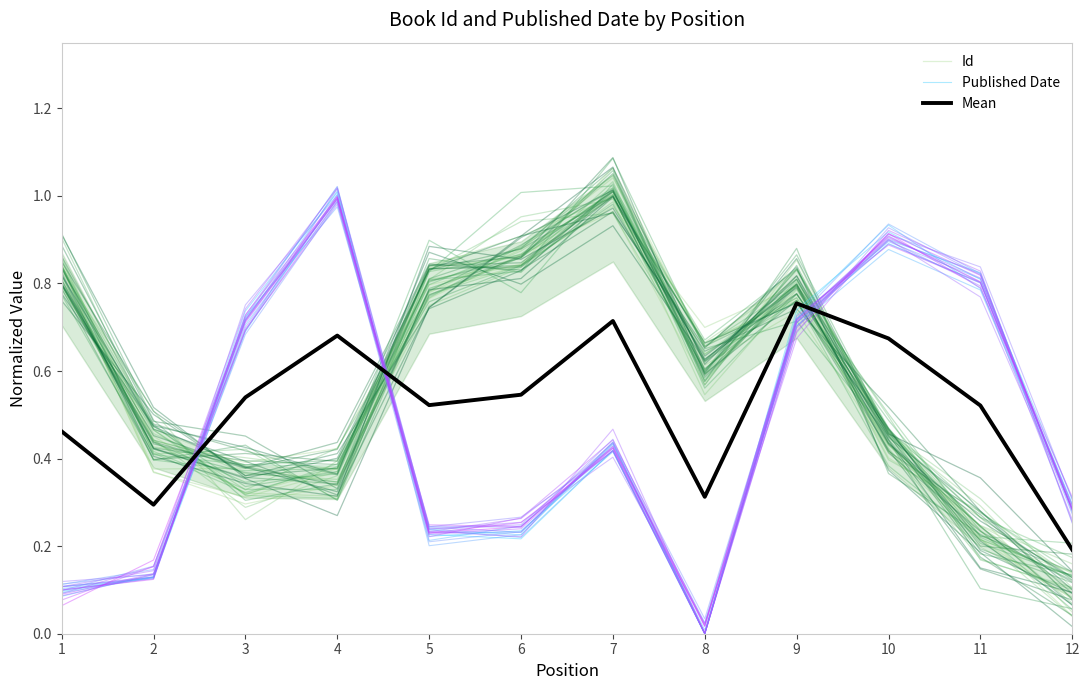

Which series has the widest spread of values?

Published Date